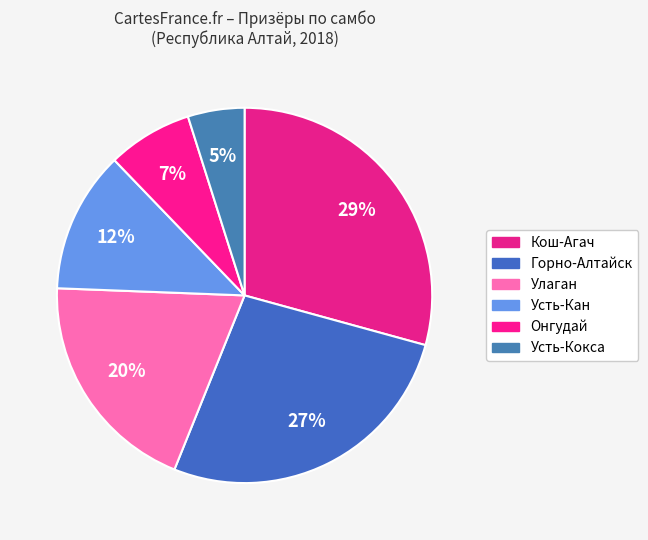

The Горно-Алтайск slice represents 17% of the pie. True or false?

False